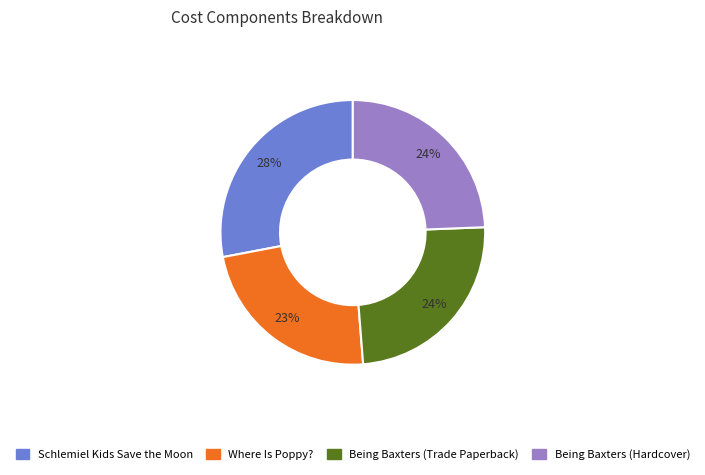

Does any single category account for the majority?

No